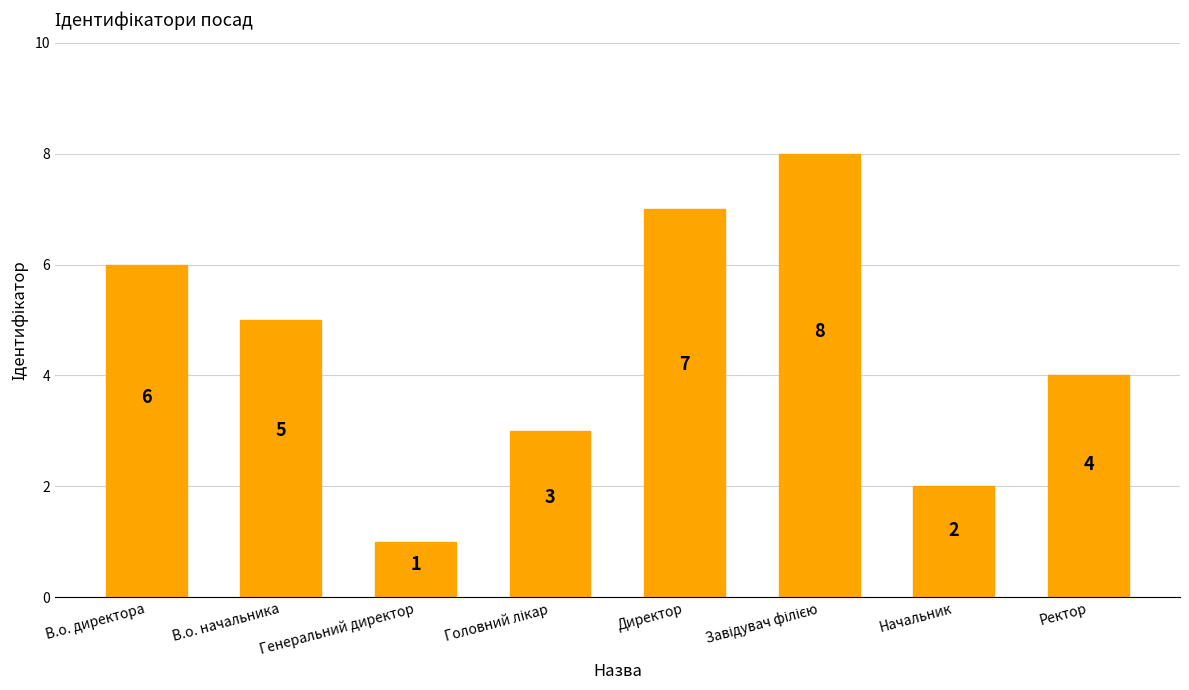

Which label corresponds to the smallest value in the chart?

Генеральний директор